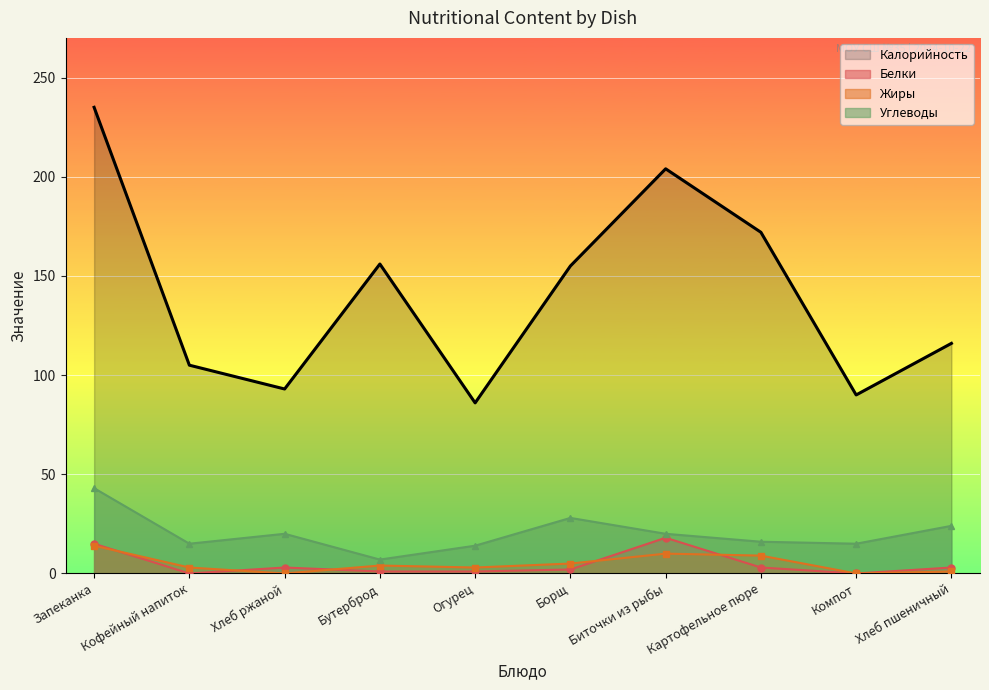

What is the value of the Калорийность point at the 9th from the left?

90